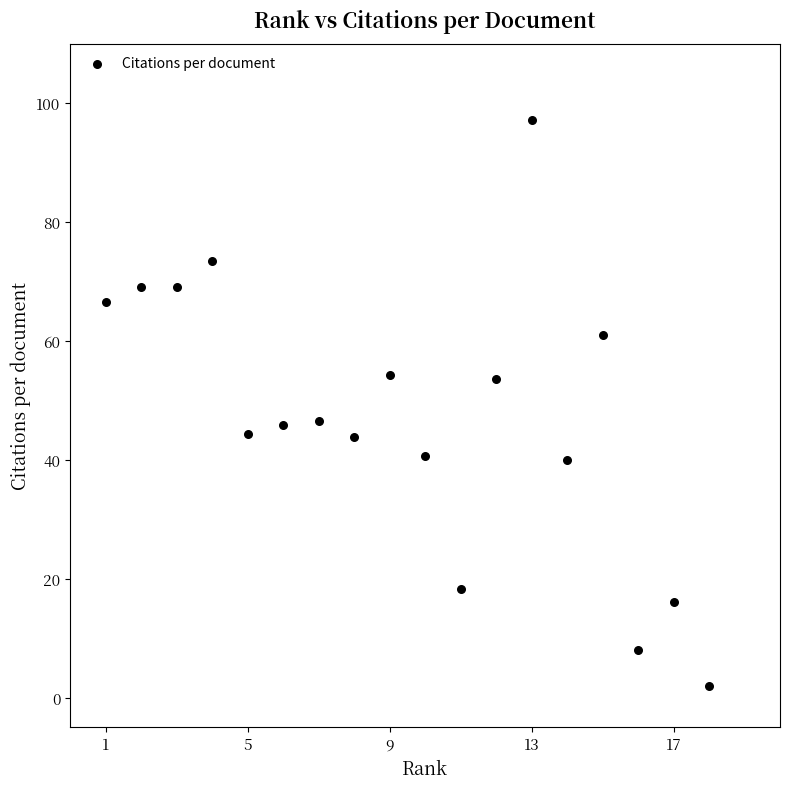

What is the range of X values (max minus min)?

17.0